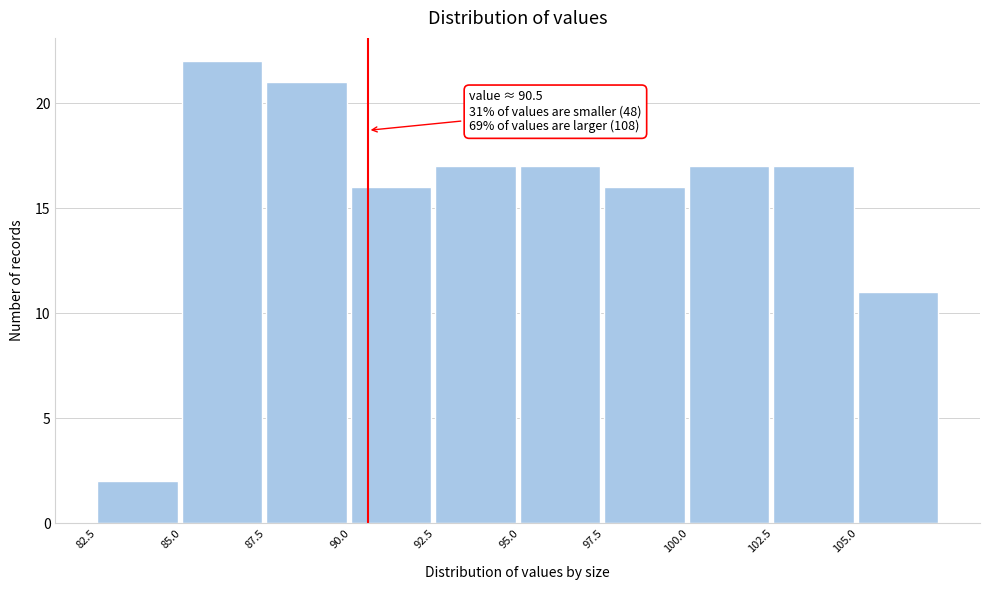

Over which range of the x-axis is the bar tallest?

85.0 to 87.5